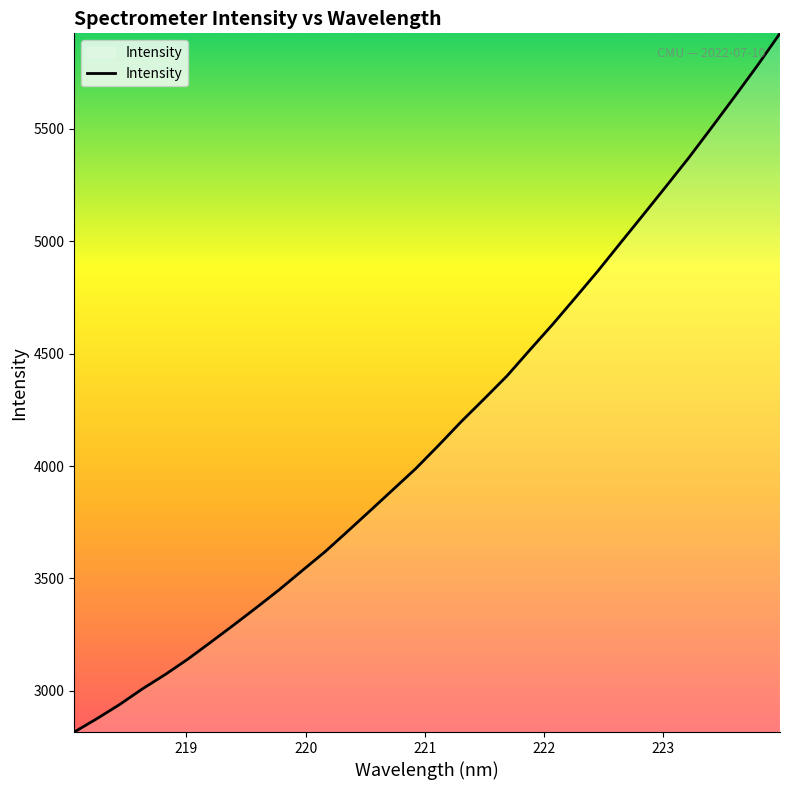

What is the greatest value displayed?

5925.7